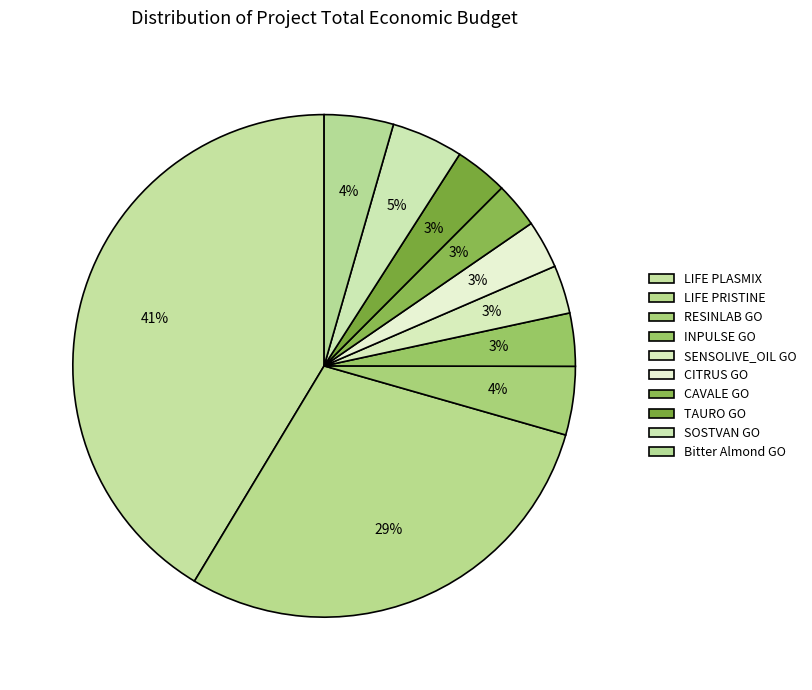

What is the change in value from LIFE PRISTINE to SENSOLIVE_OIL GO?

-3363857